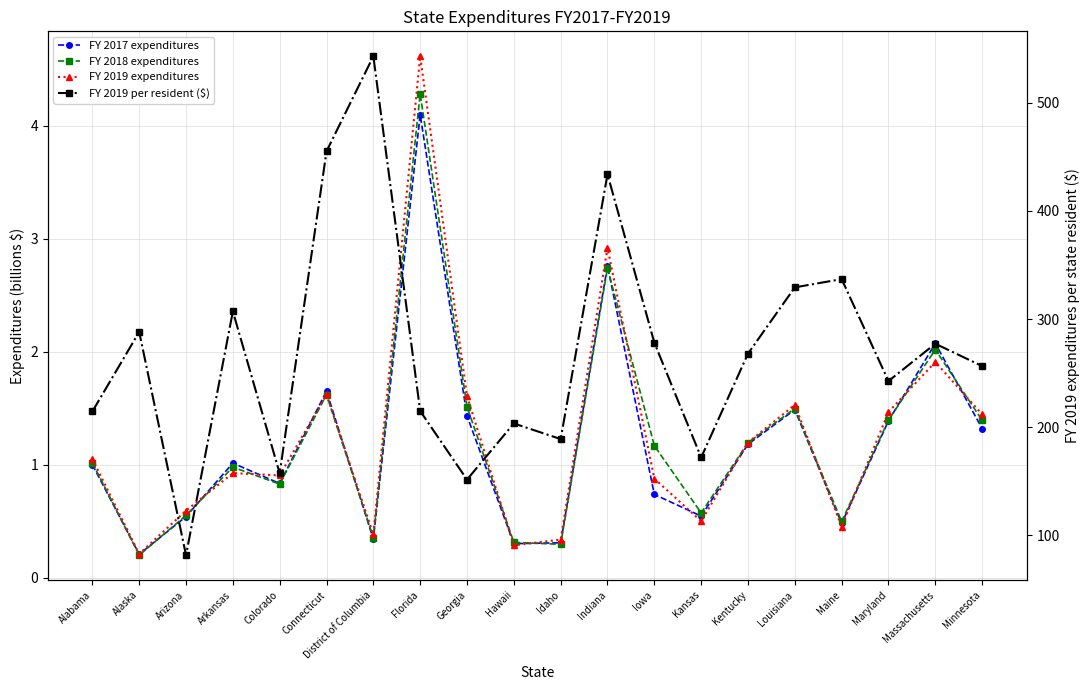

True or false: FY 2019 per resident ($) and FY 2019 expenditures intersect in this chart.

False